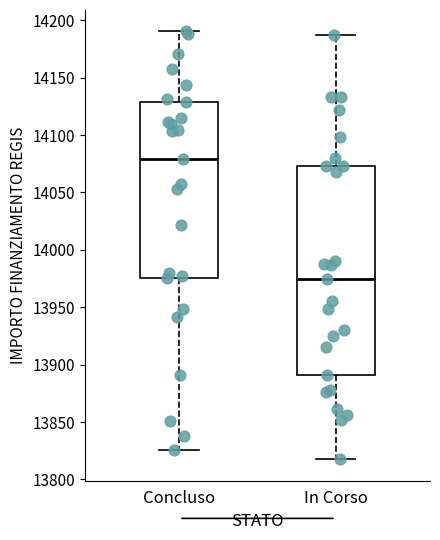

Reading left to right, read every box against the y-axis: the position of its median line, the range the box covers, and the ends of its whiskers. The values are not printed on the chart, so give them approximately, as read against the axis.

Concluso: median 14080, box 13975 to 14130, whiskers 13825 to 14190
In Corso: median 13975, box 13890 to 14075, whiskers 13820 to 14185